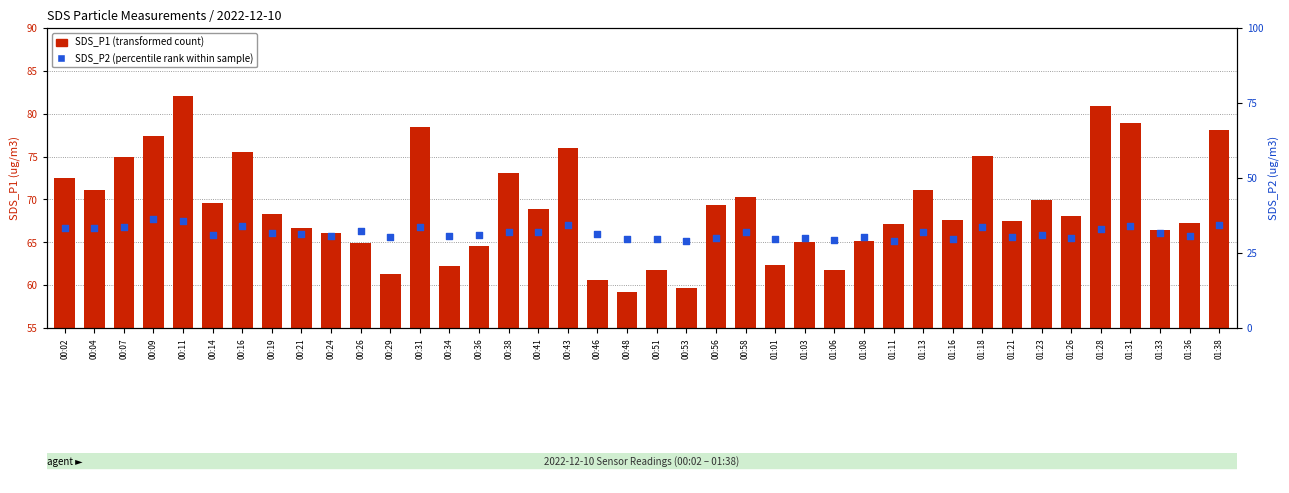

What are all the series names shown in the legend?

SDS_P1, SDS_P2